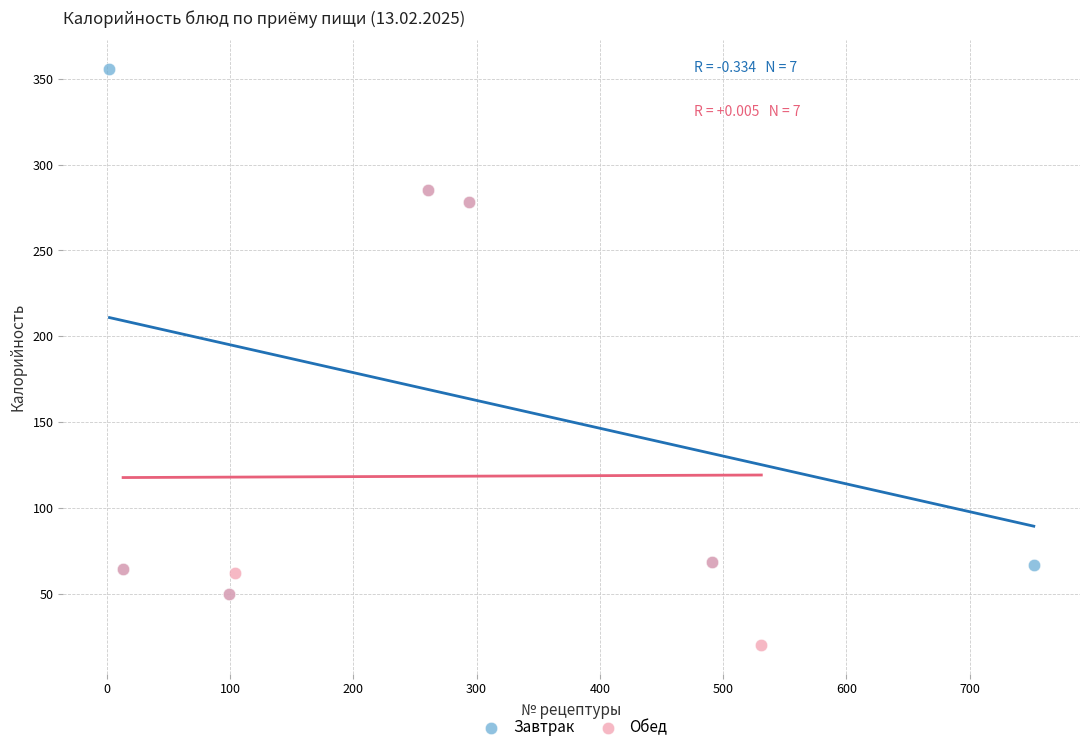

Which series reaches the maximum Y coordinate?

Завтрак